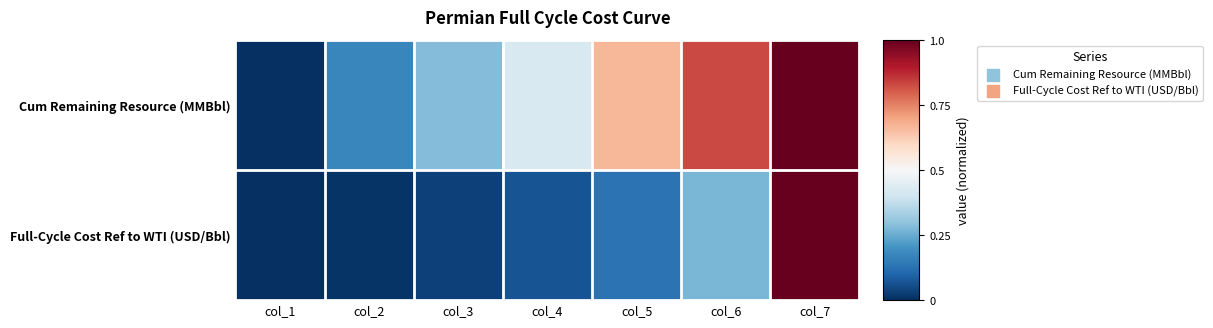

Rank the series by their average value, from lowest to highest.

Full-Cycle Cost Ref to WTI (USD/Bbl), Cum Remaining Resource (MMBbl)